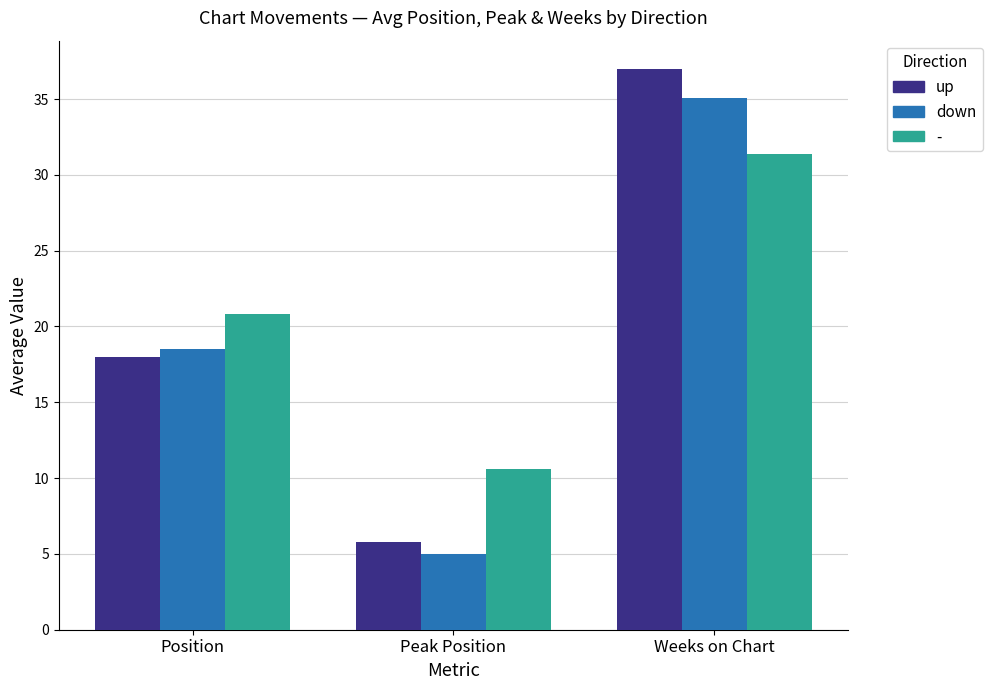

List the series in order of their overall mean, lowest first.

down, up, -